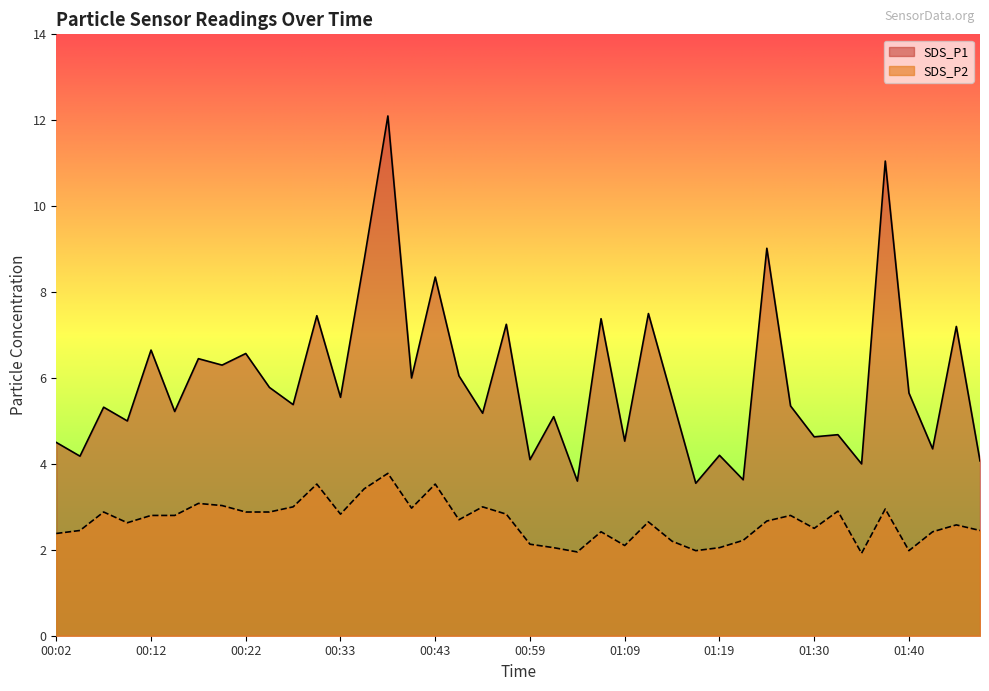

True or false: SDS_P2 and SDS_P1 cross at least once.

False